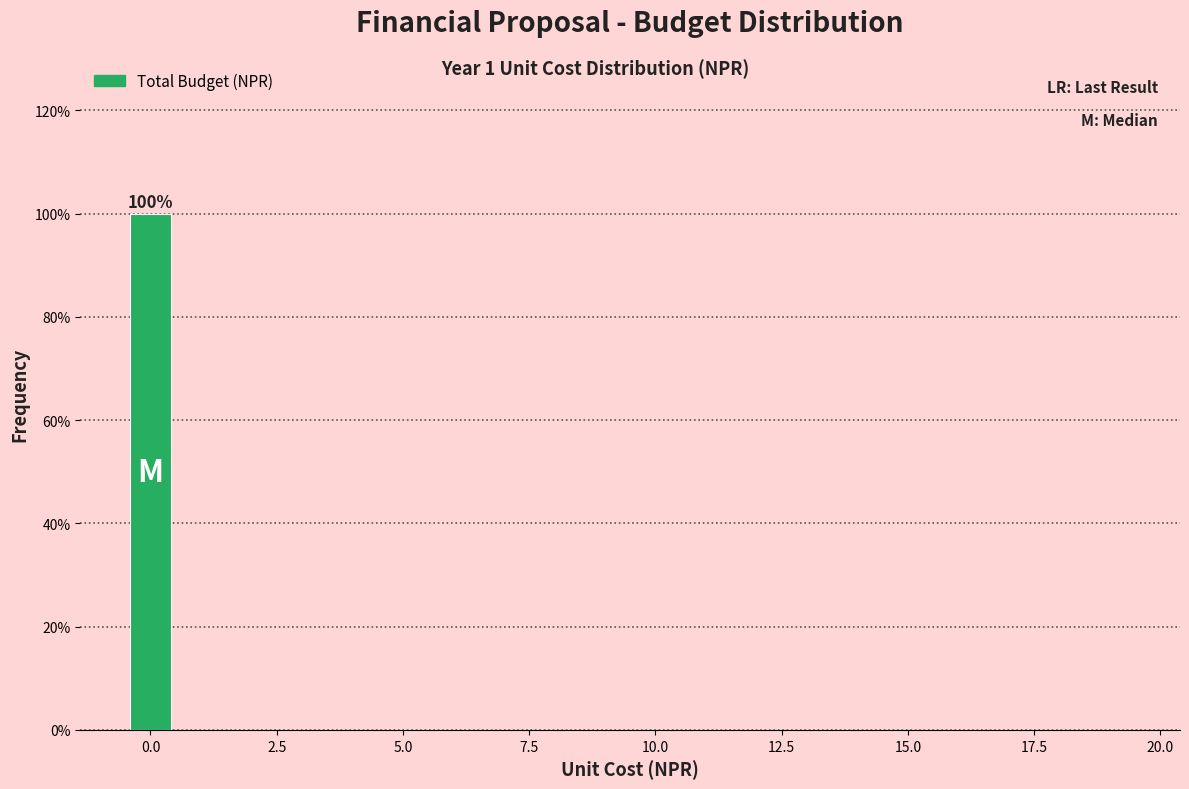

Read against the x-axis, roughly where is the centre of the tallest bar?

0.0